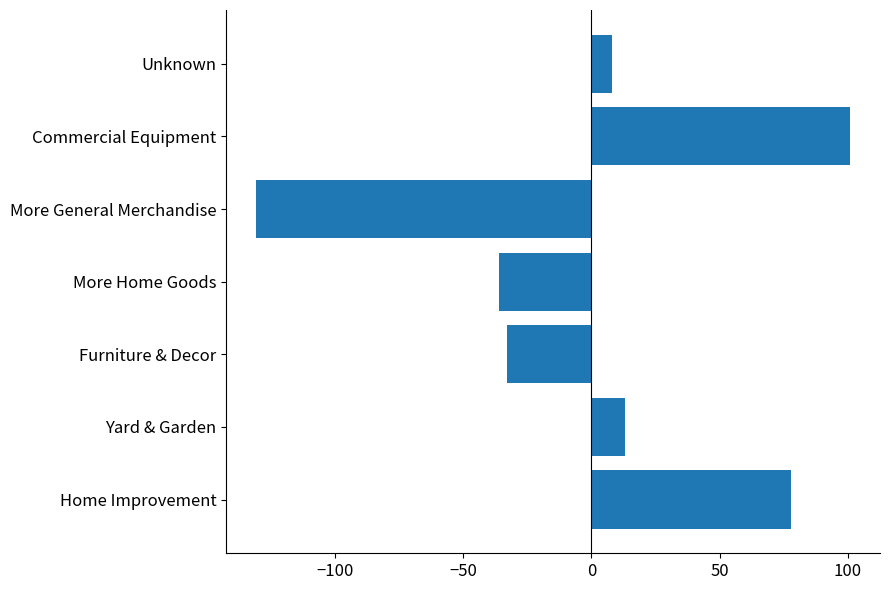

How many categories are shown in the chart?

7